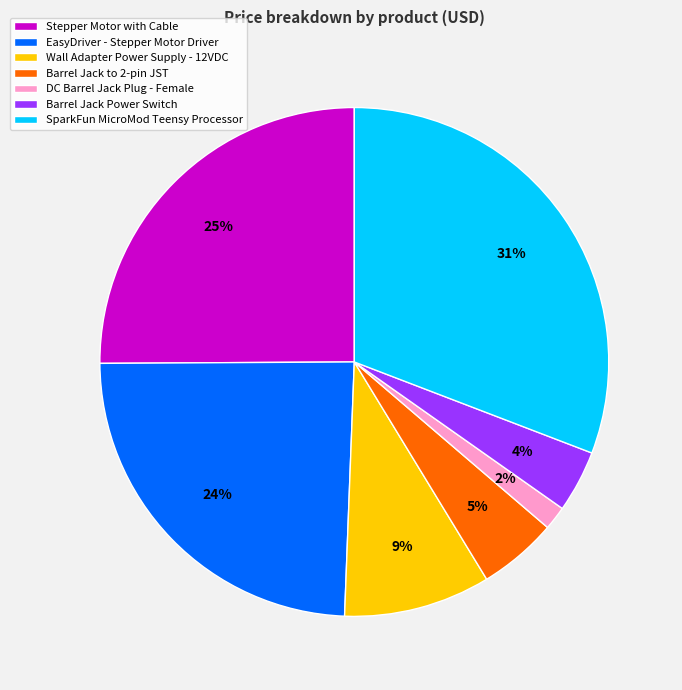

What is the ratio of the value at Stepper Motor with Cable to the value at SparkFun MicroMod Teensy Processor?

0.8